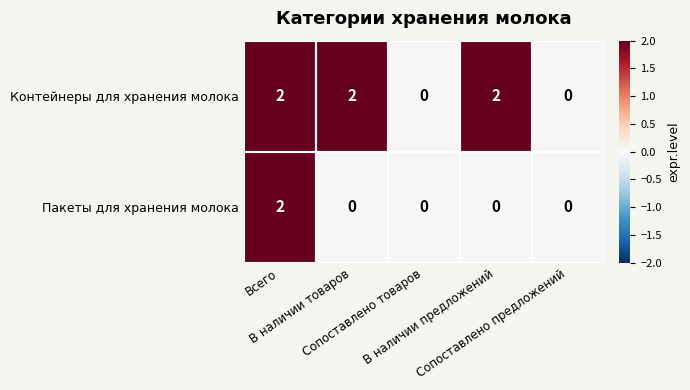

Which series has the largest total across all categories?

Контейнеры для хранения молока